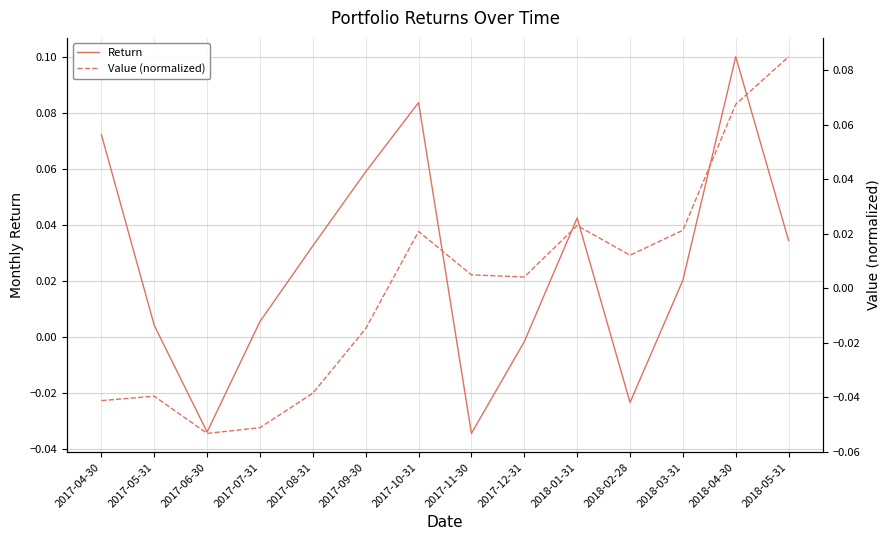

Where is the first local maximum for Return?

2017-10-31